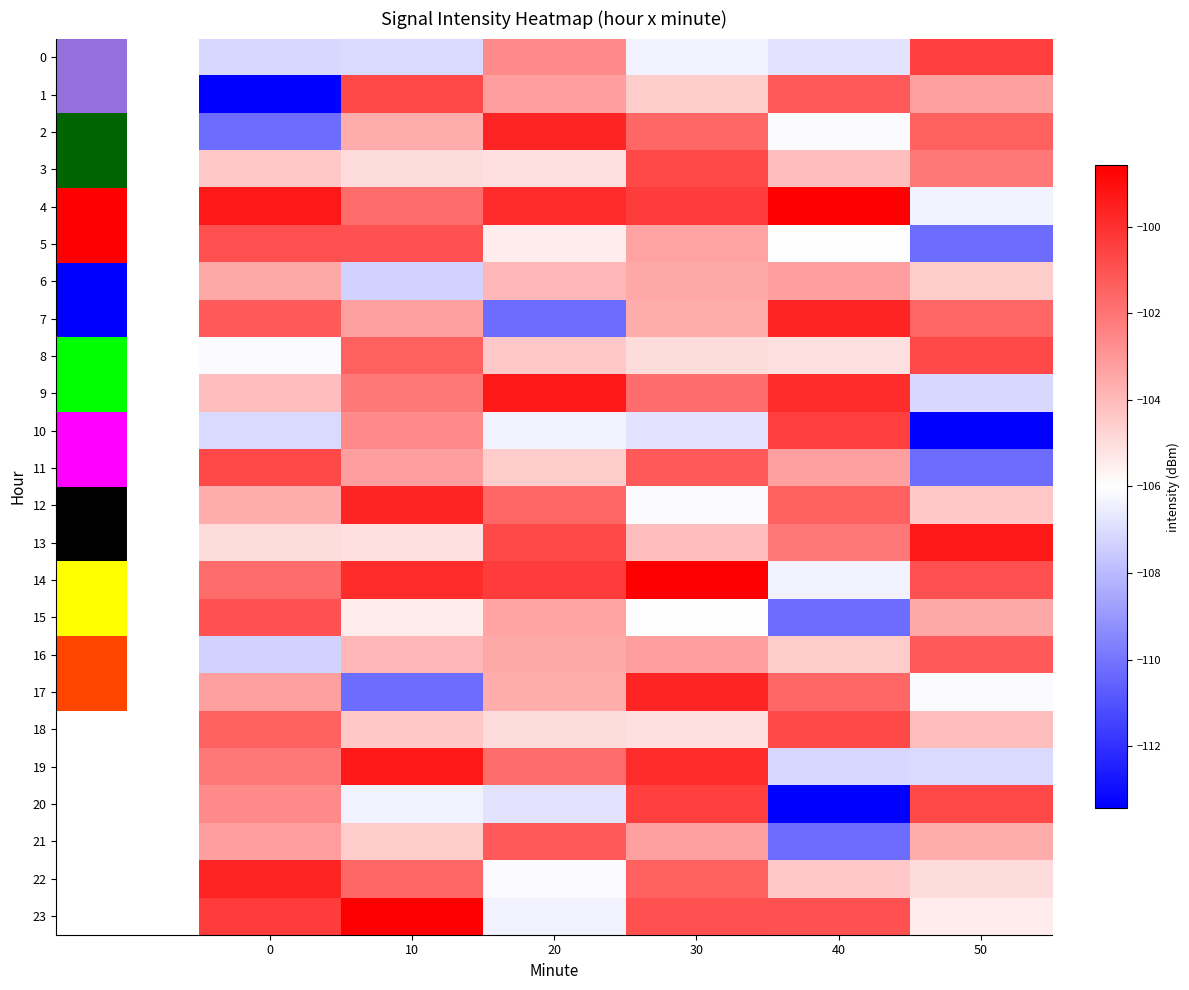

What is the average value of the 6 series?

-104.3